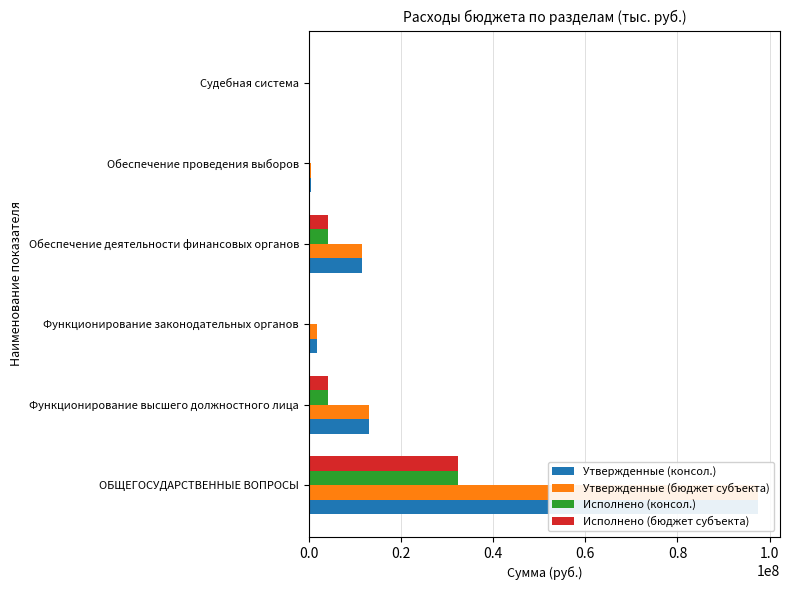

What is the highest value of the Исполнено (консол.) series?

32431264.4